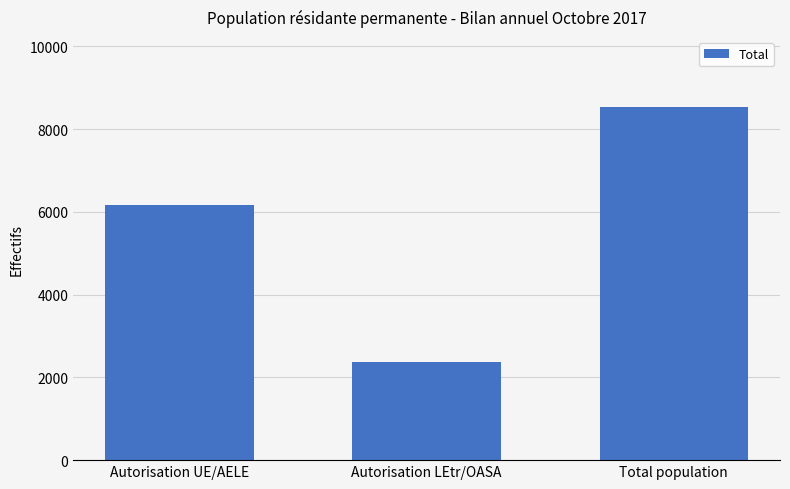

Reading right to left, what are all the values shown in this chart?

8521	2365	6156